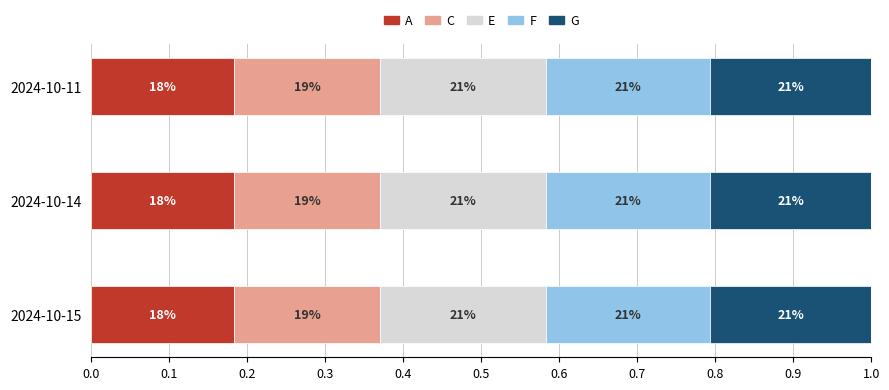

What are all the series names shown in the legend?

A, C, E, F, G